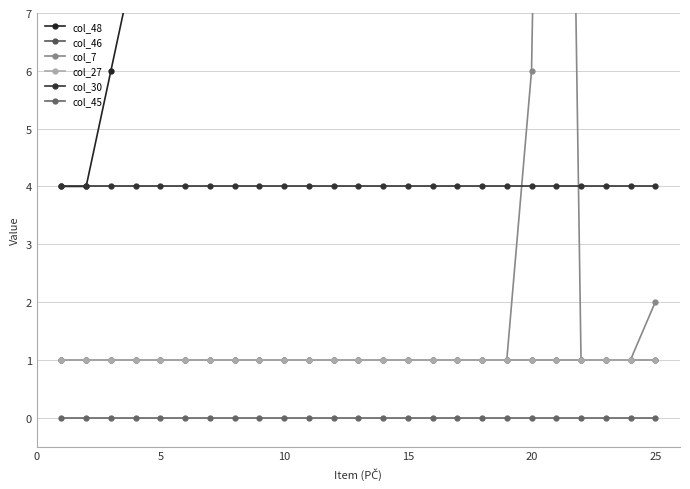

Does the chart display data point markers on the line(s)?

Yes